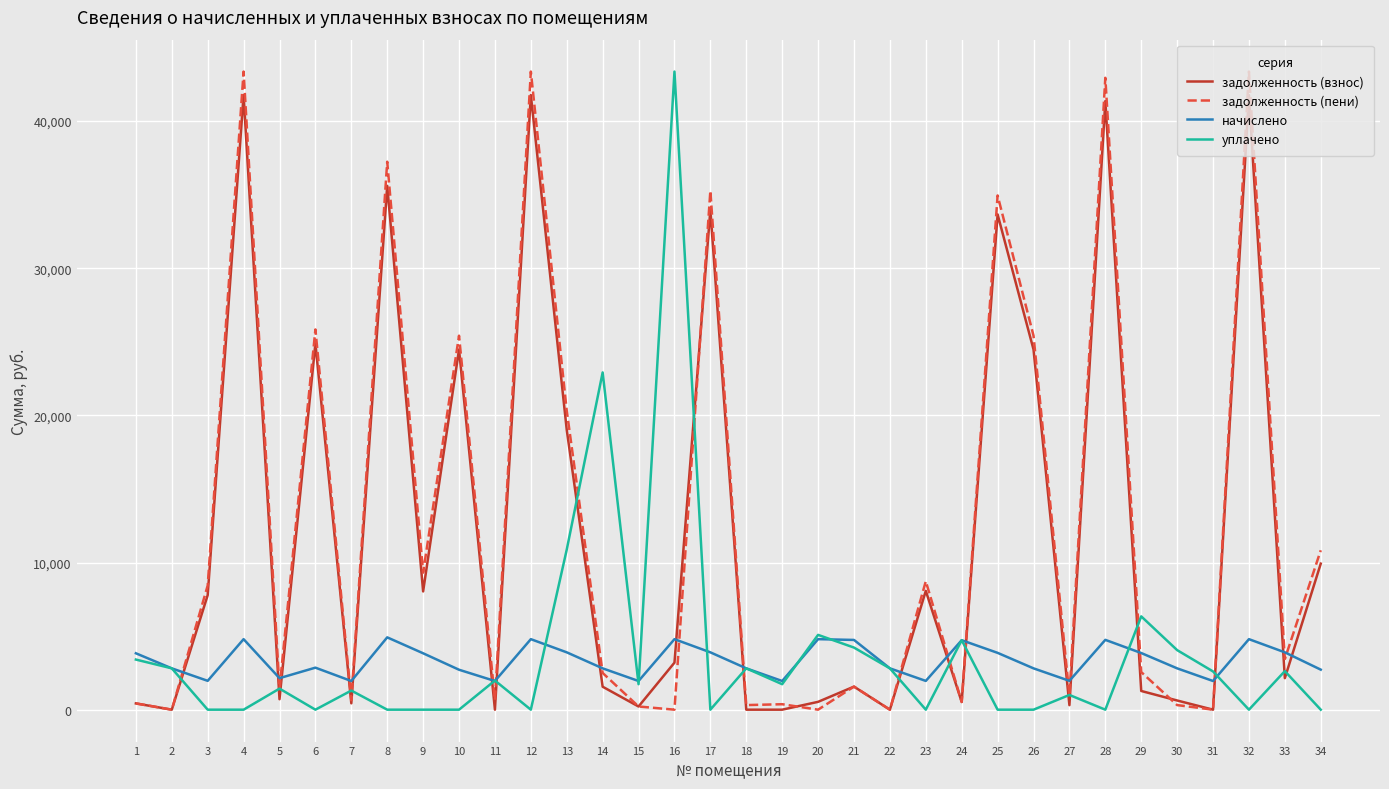

The начислено series shows 3831.8 at 9. True or false?

True